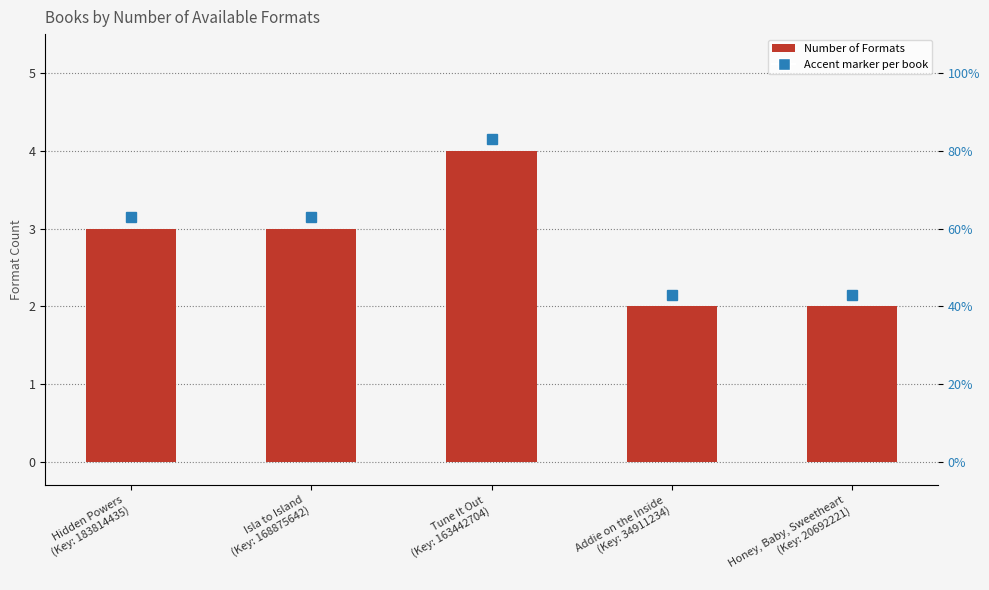

What is the minimum value shown in the chart?

2